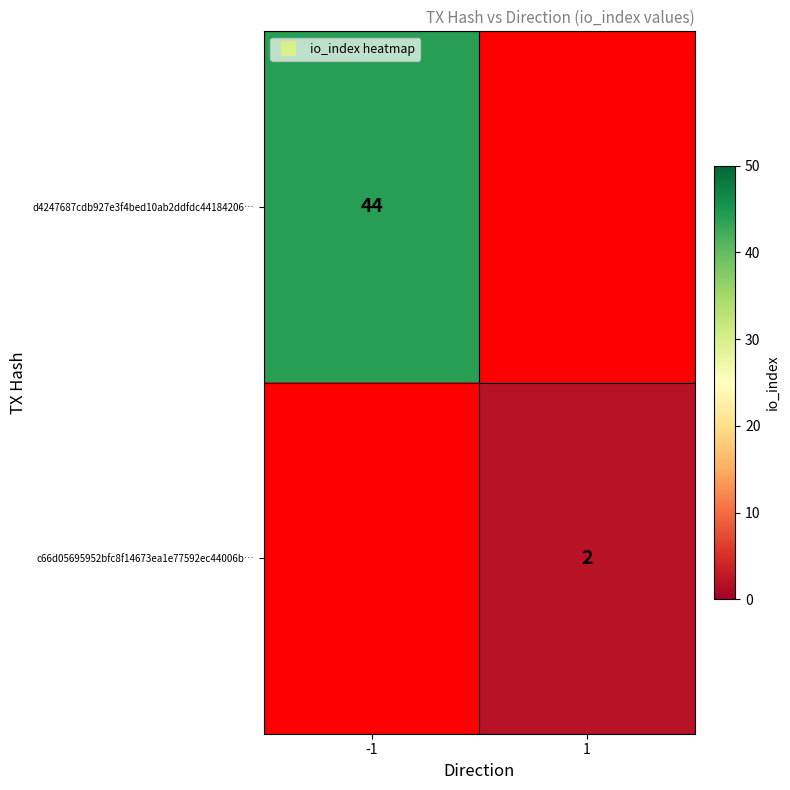

The value of c66d05695952bfc8f14673ea1e77592ec44006b… at 1 is 1.1. True or false?

False